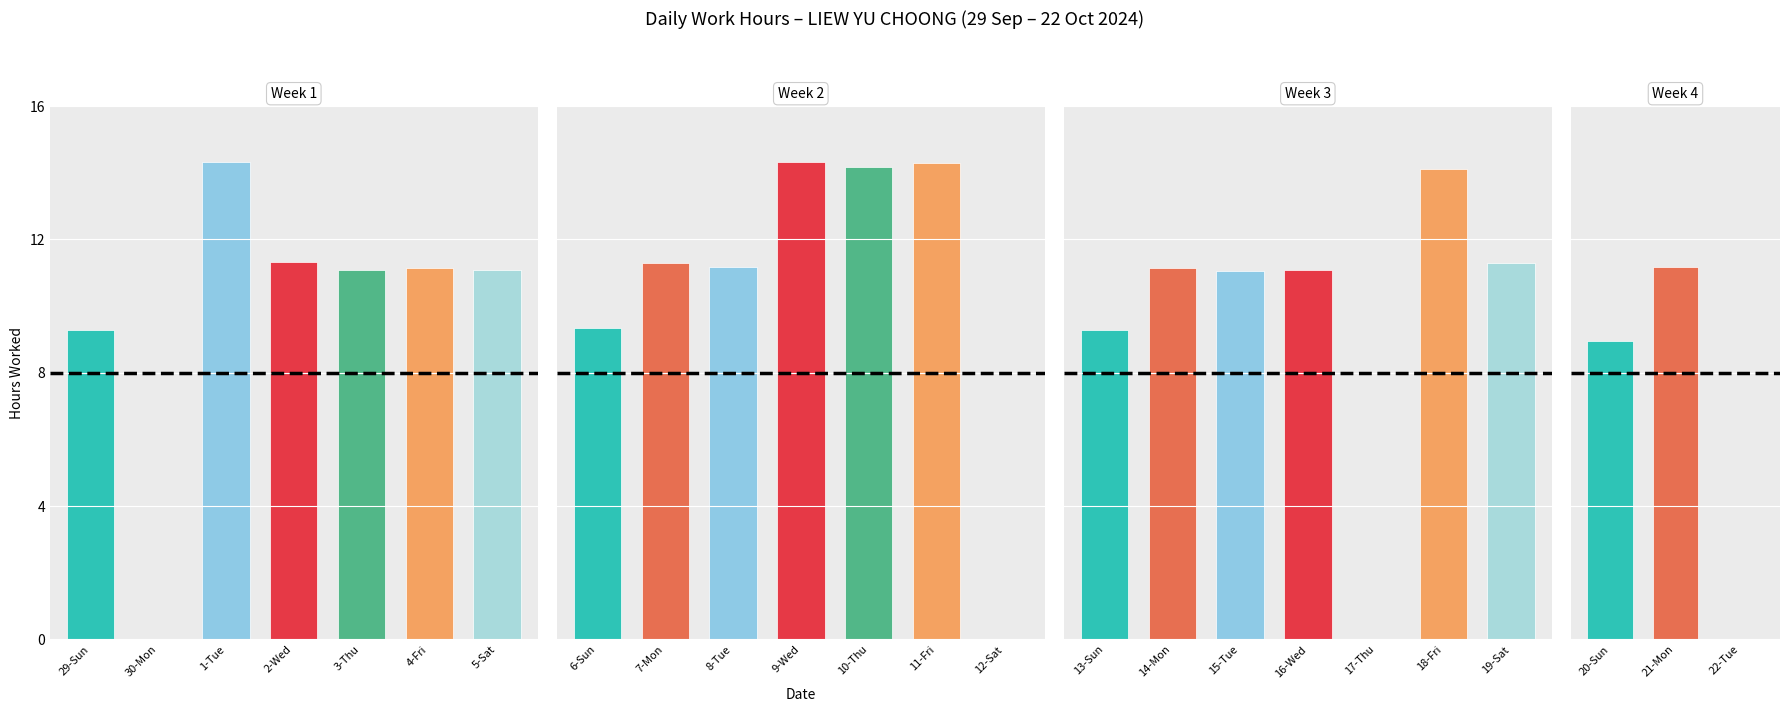

How many data points are above 11?

16